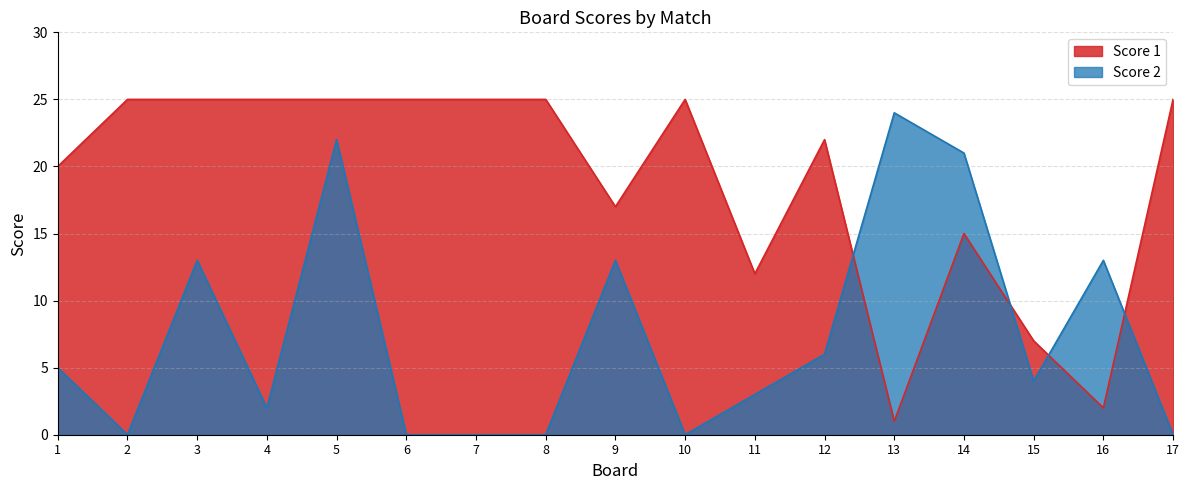

What is the maximum value for Score 2?

24